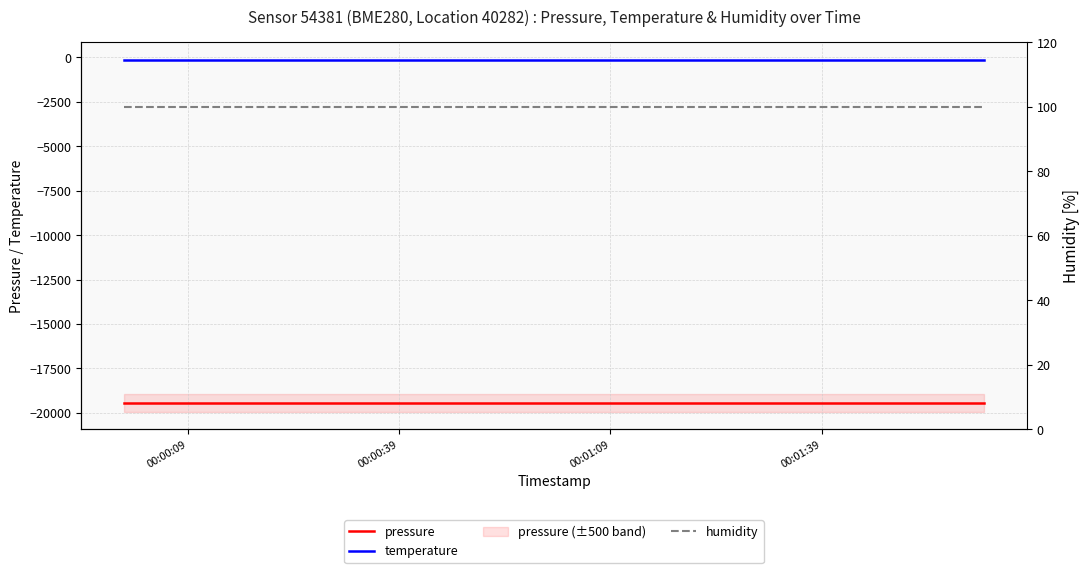

True or false: pressure and temperature intersect in this chart.

False